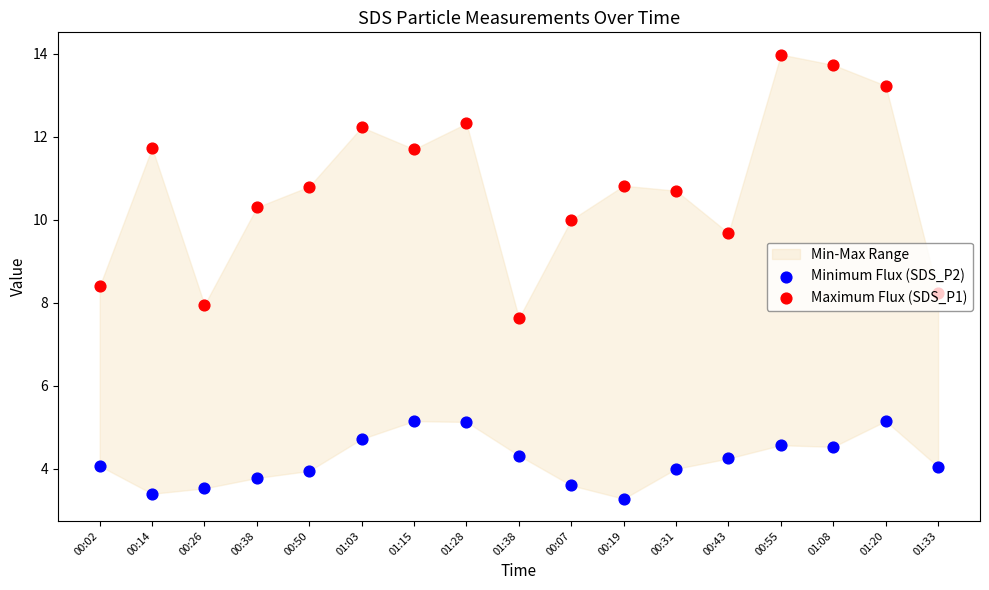

At which category is the sum across all series the highest?

00:55